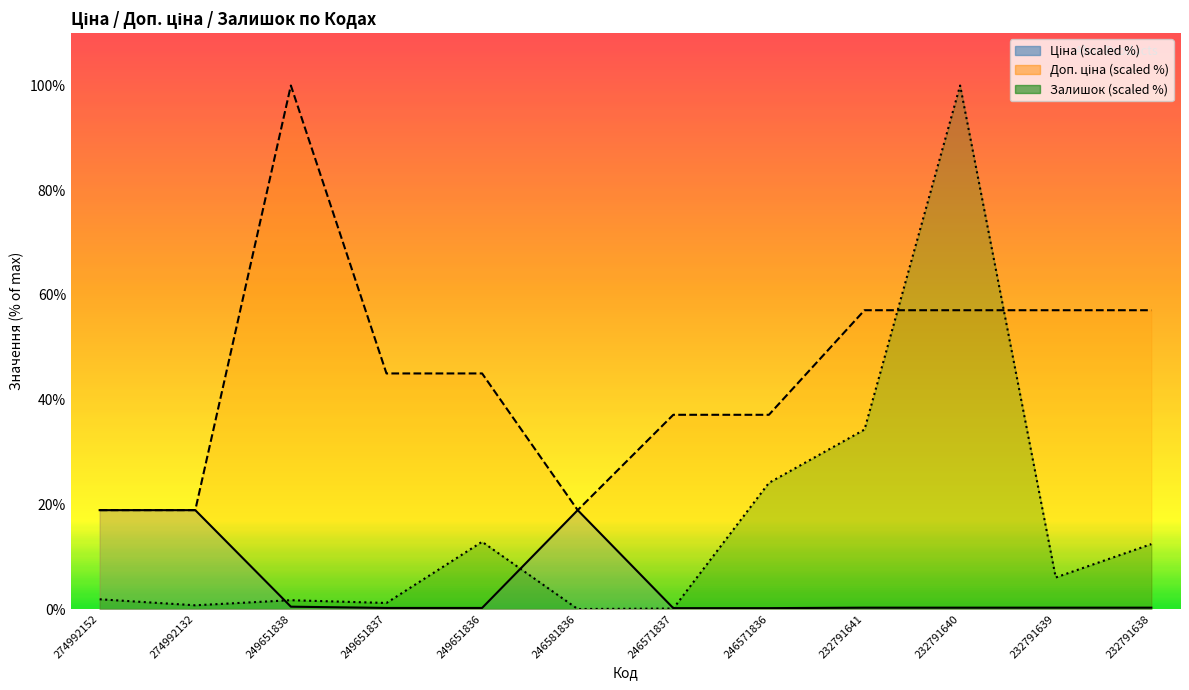

List the labels in order of Ціна value, largest first.

274992152, 274992132, 246581836, 249651838, 232791641, 232791640, 232791639, 232791638, 249651837, 249651836, 246571837, 246571836